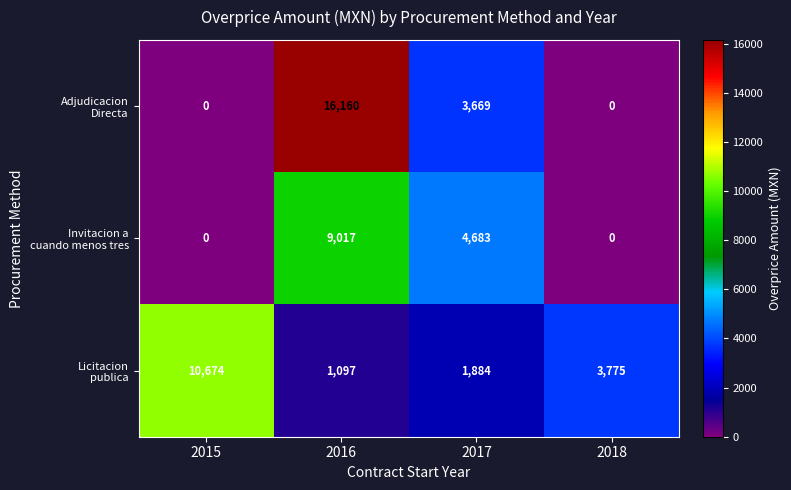

What is the maximum value shown in the chart?

16160